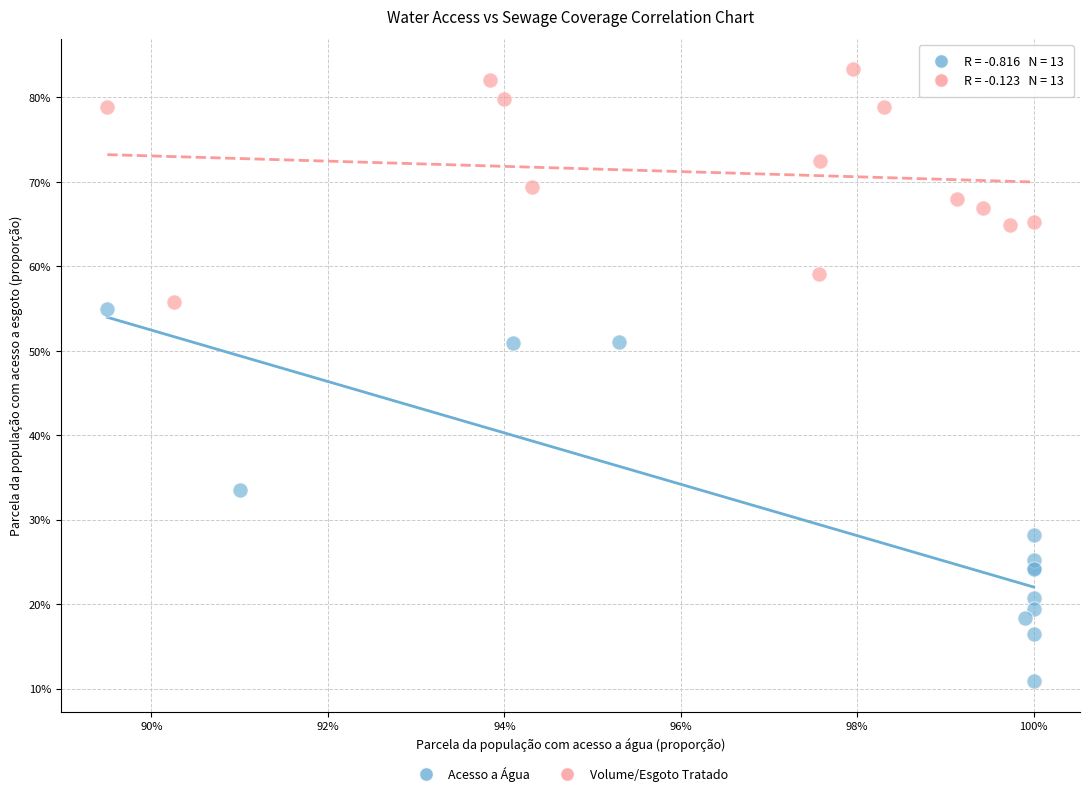

What are all the series names shown in the legend?

Acesso a Água, Volume/Esgoto Tratado